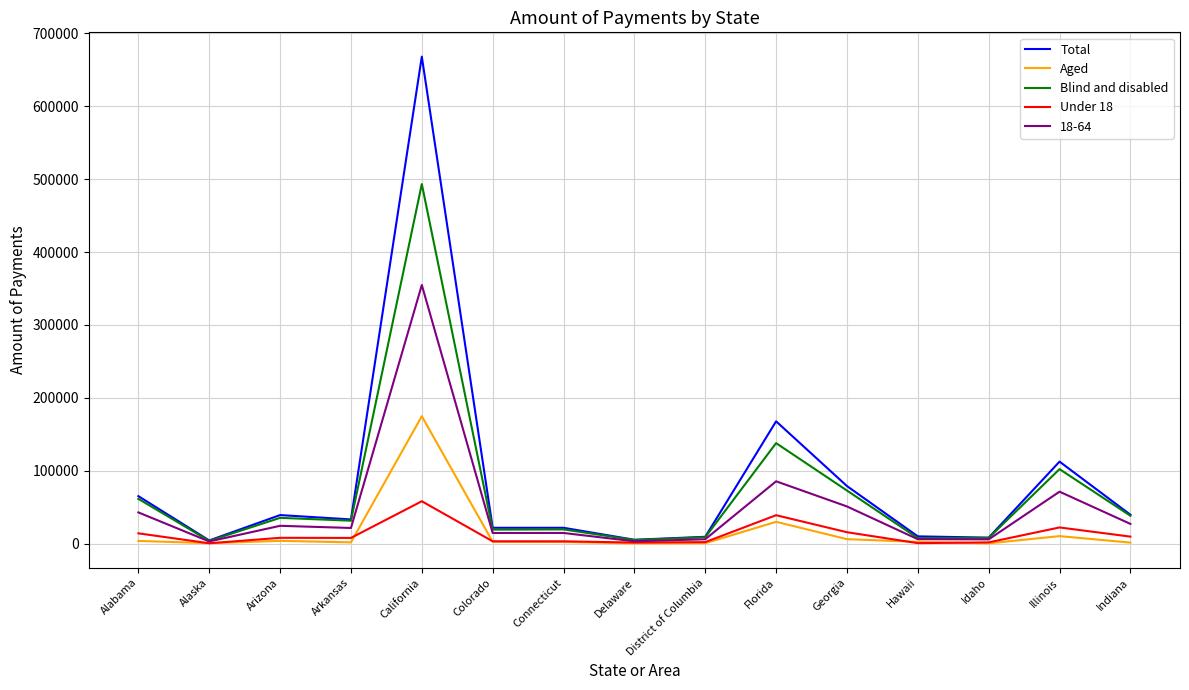

List the series in order of their peak value, highest first.

Total, Blind and disabled, 18-64, Aged, Under 18